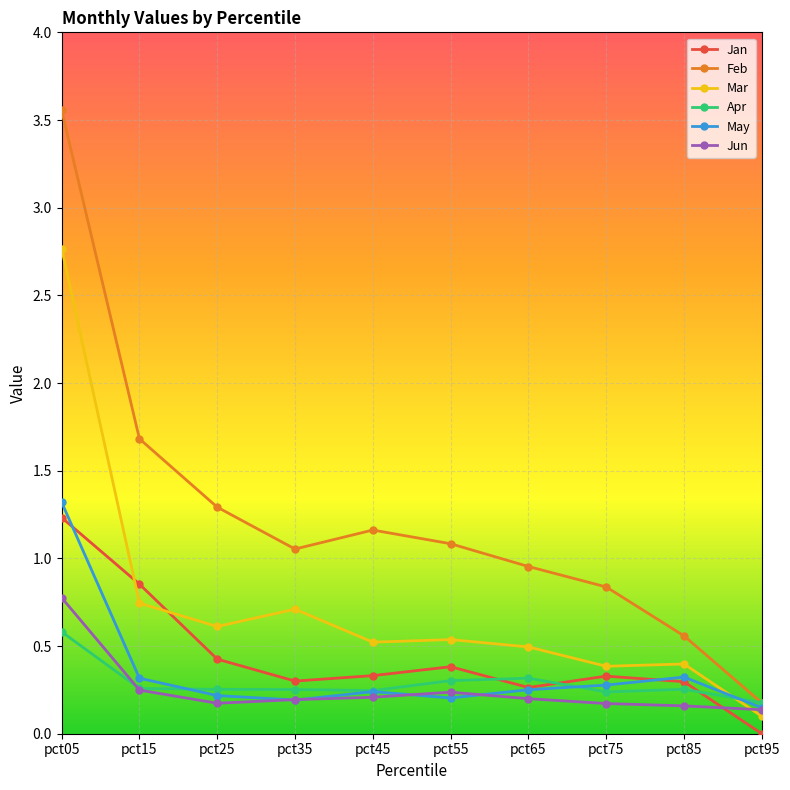

Is it true that Apr equals 0.3 at pct85?

True